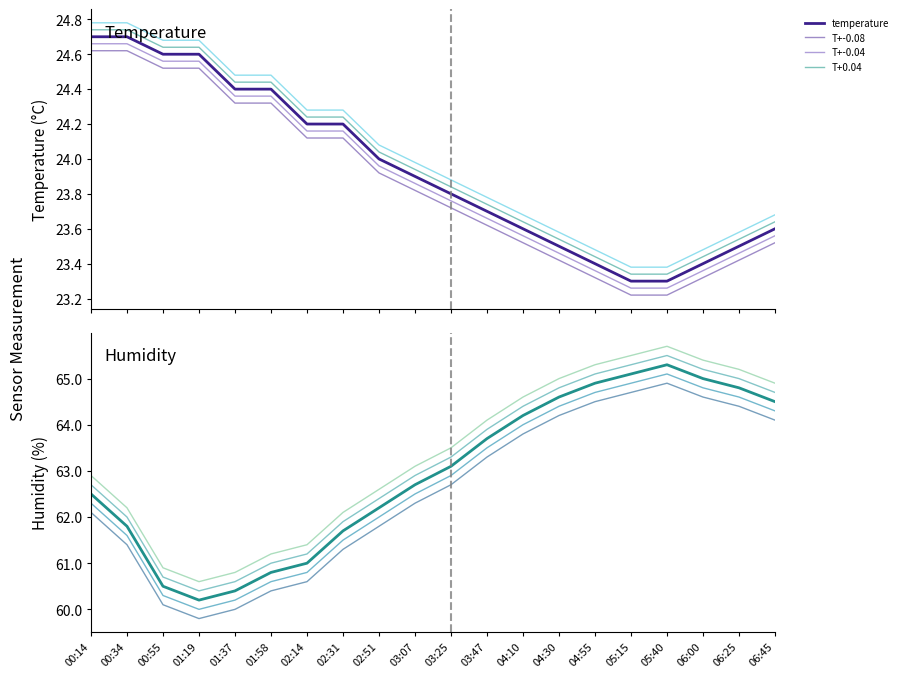

At how many categories does at least one series exceed 63?

9